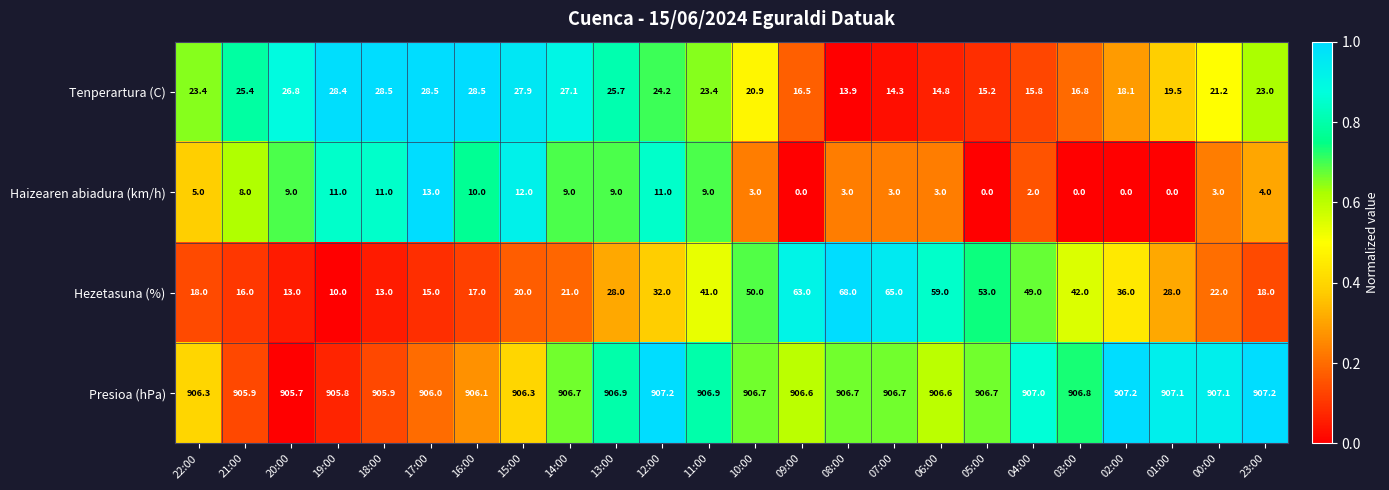

The Presioa (hPa) series shows 907.1 at 01:00. True or false?

True